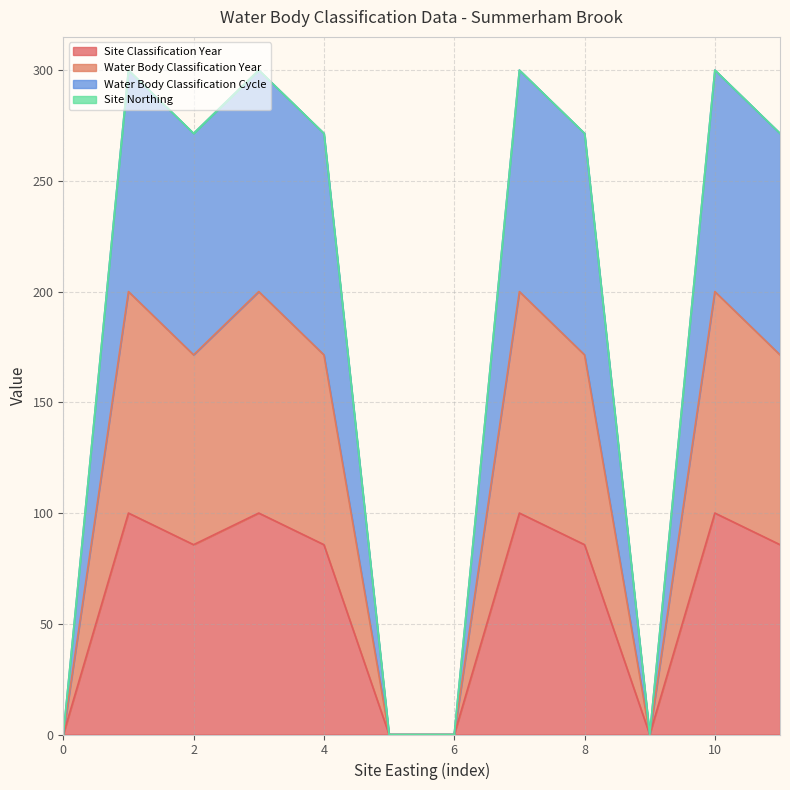

How many Water Body Classification Year values are between 0 and 200?

12